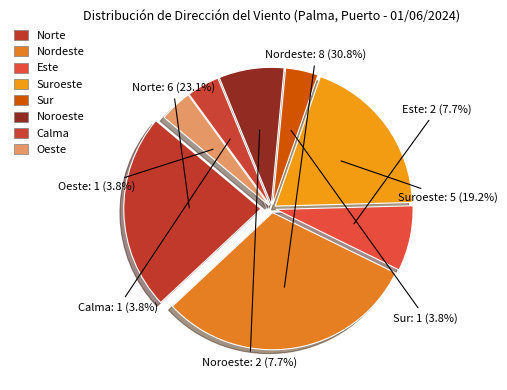

Which slice is the smallest?

Sur